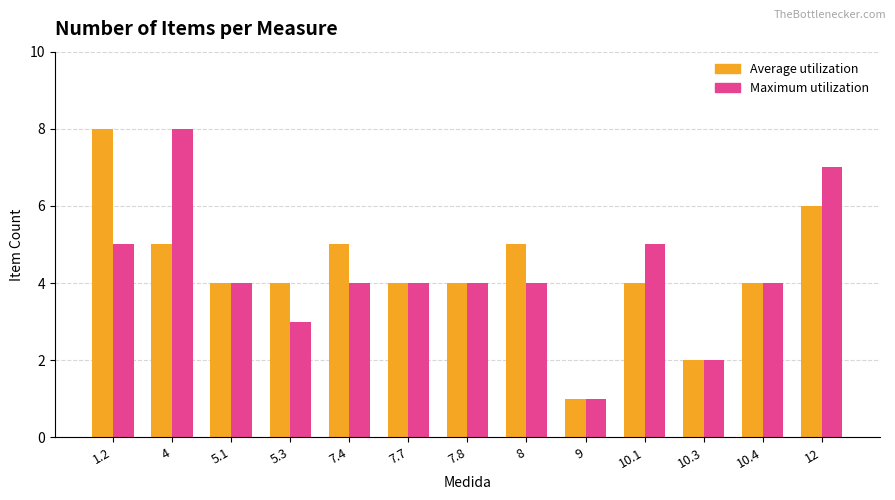

Reading right to left, extract all data points from this chart.

Average utilization: 12=6	10.4=4	10.3=2	10.1=4	9=1	8=5	7.8=4	7.7=4	7.4=5	5.3=4	5.1=4	4=5	1.2=8
Maximum utilization: 12=7	10.4=4	10.3=2	10.1=5	9=1	8=4	7.8=4	7.7=4	7.4=4	5.3=3	5.1=4	4=8	1.2=5